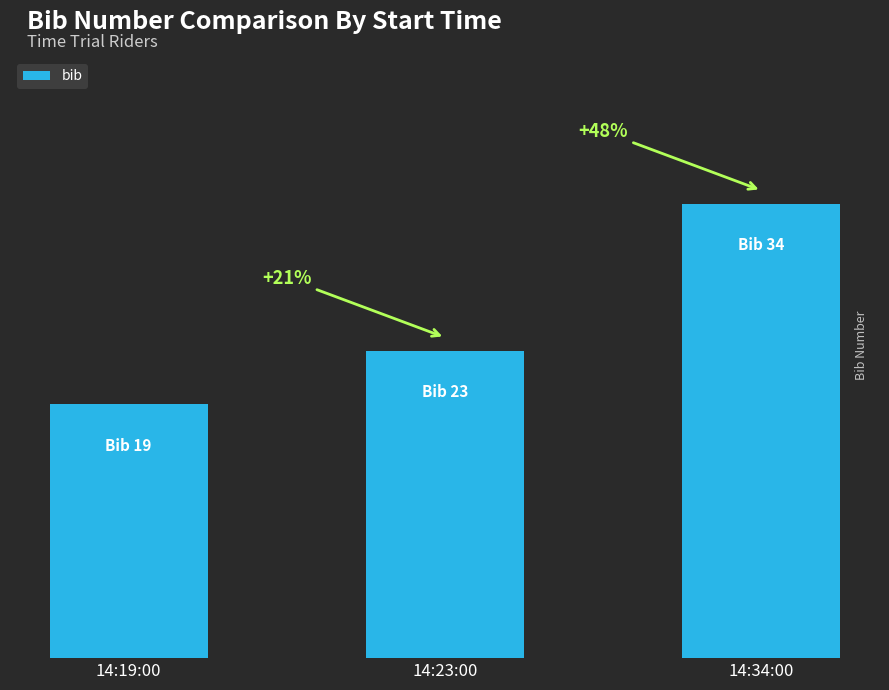

Rank the categories by value from highest to lowest.

14:34:00, 14:23:00, 14:19:00